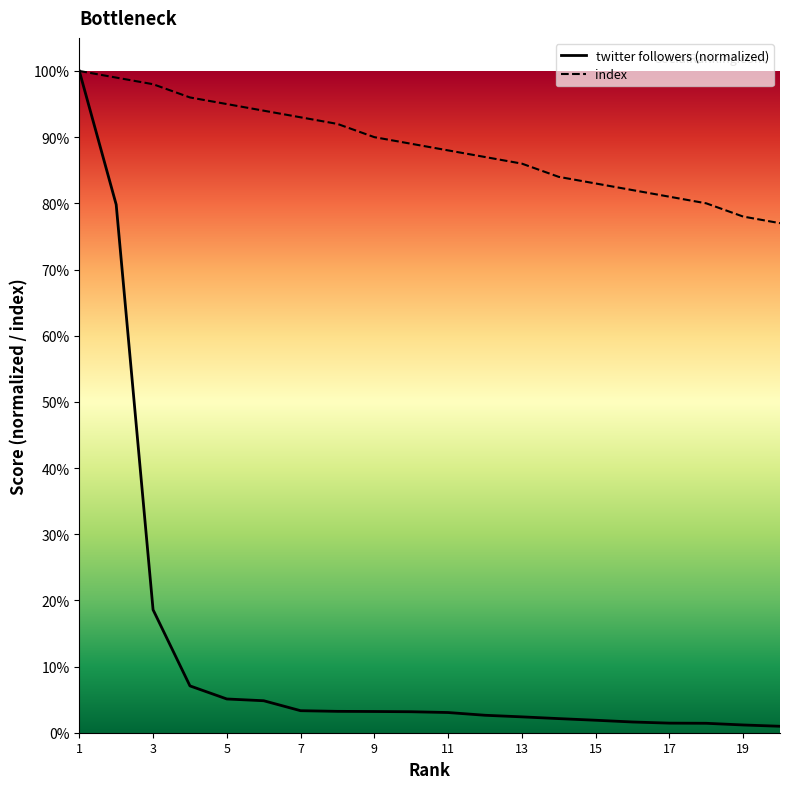

What is the sum of the twitter followers values at 15 and 6?

6.7